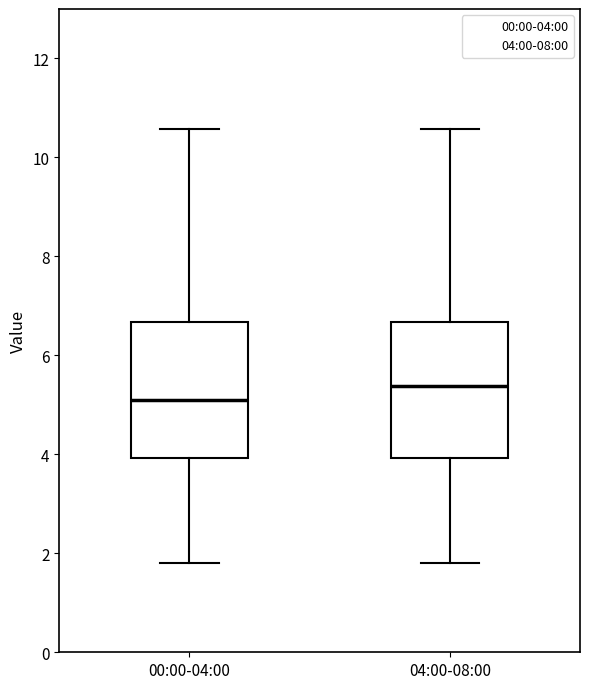

Where does the median line of the box for 04:00-08:00 sit on the y-axis? The values are not printed on the chart, so give them approximately, as read against the axis.

5.4